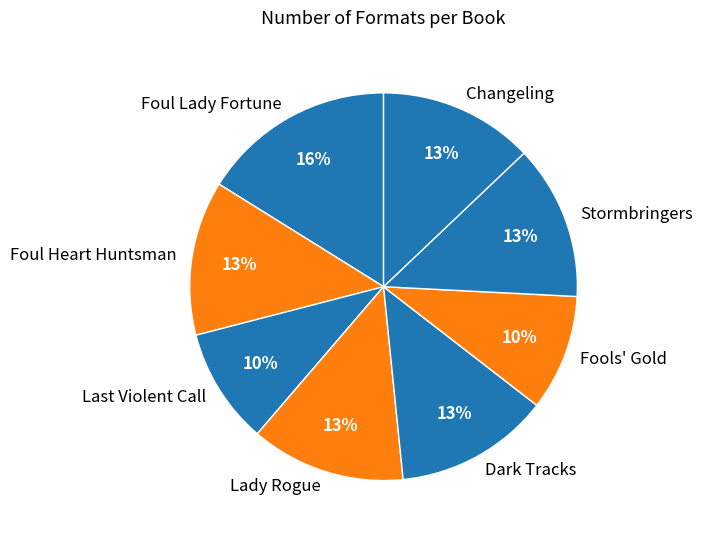

Does Lady Rogue account for over 50% of the chart?

No